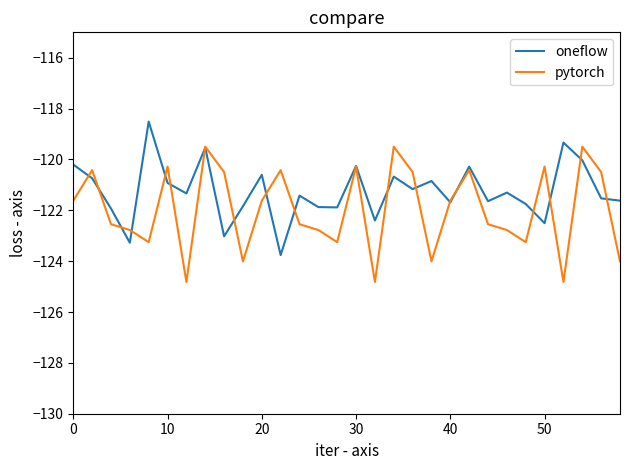

List the series in order of their overall mean, lowest first.

pytorch, oneflow